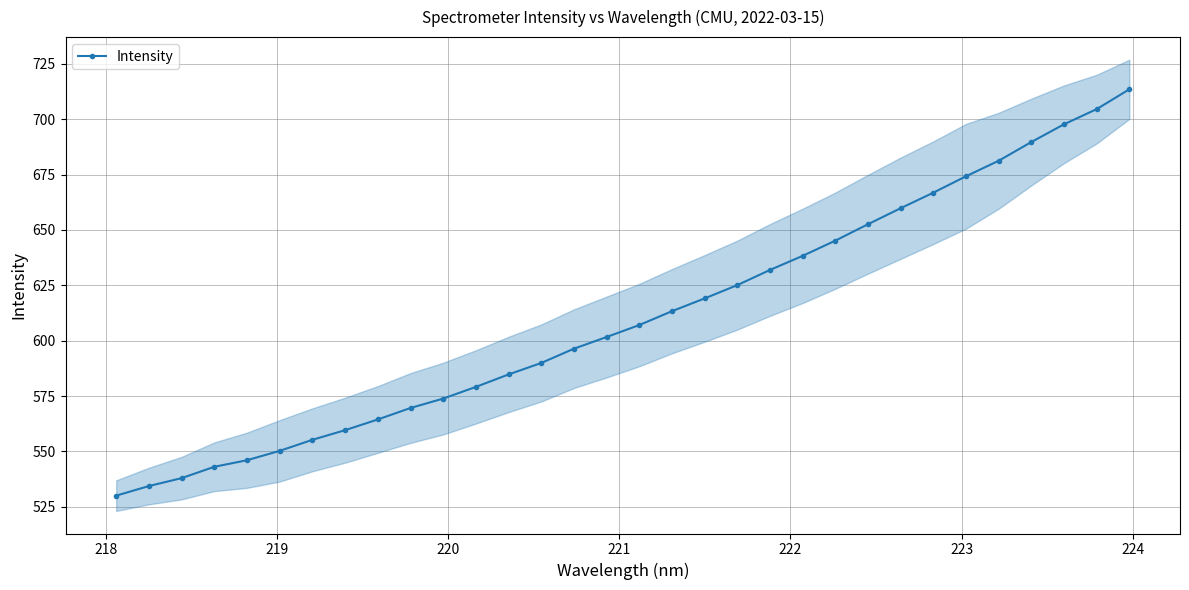

The chart shows a value of 208.9 at 9. True or false?

False